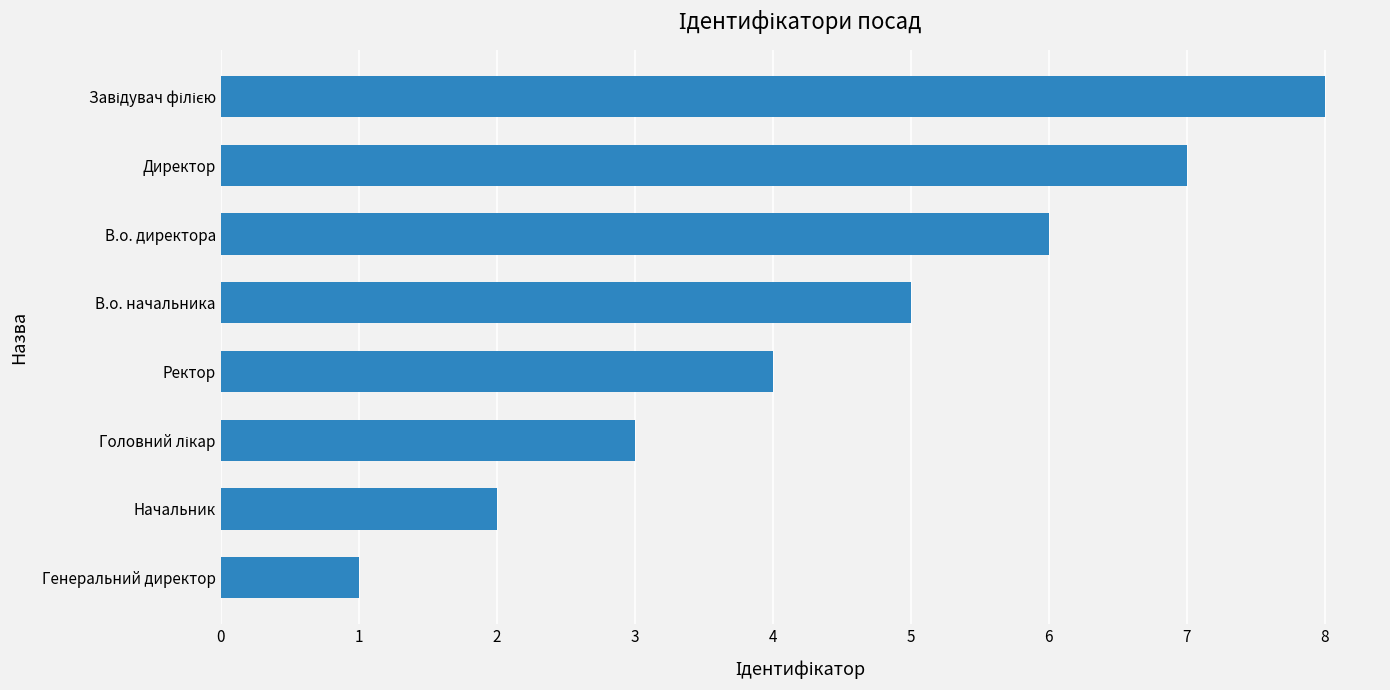

The value at В.о. начальника is 5. True or false?

True